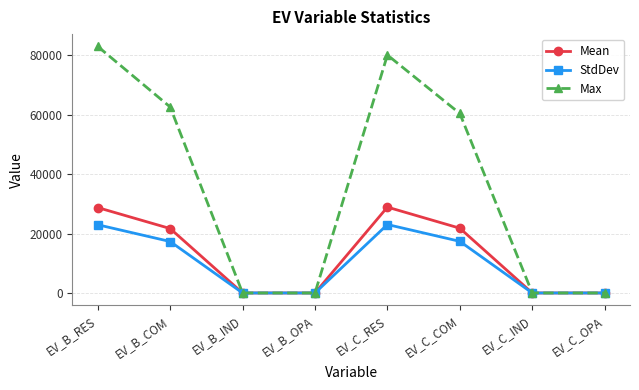

The value of StdDev at EV_B_IND is 0.0. True or false?

True